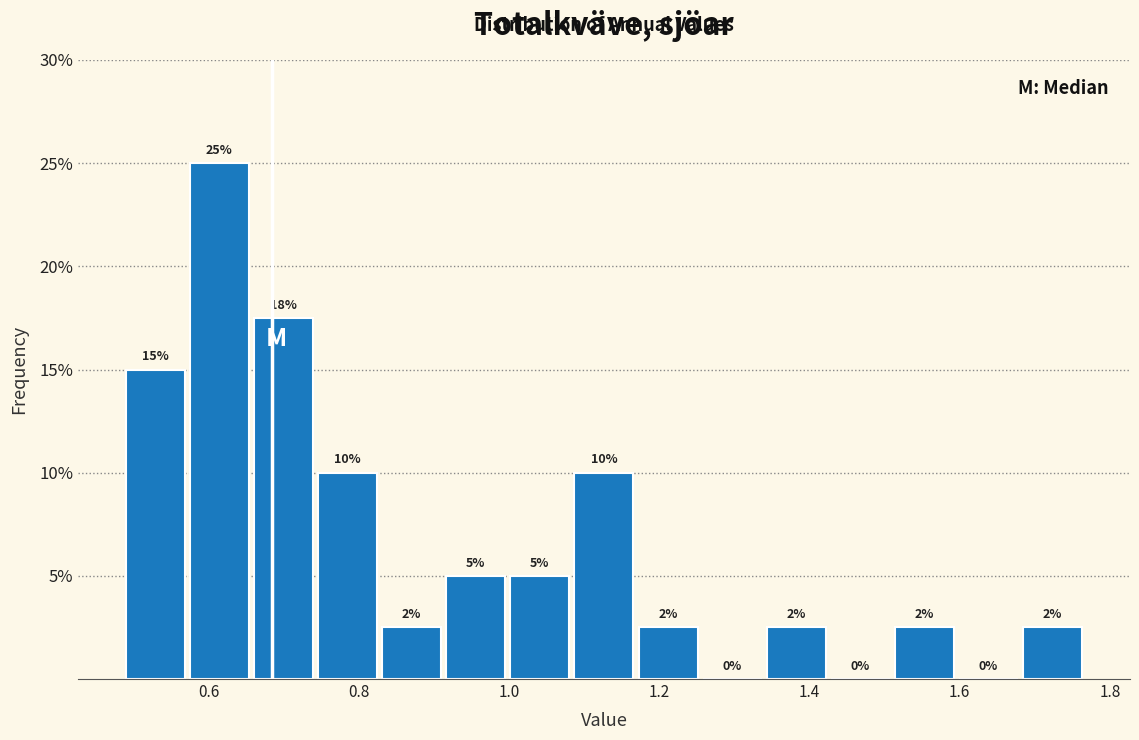

Which range on the x-axis has the tallest bar?

0.58 to 0.66